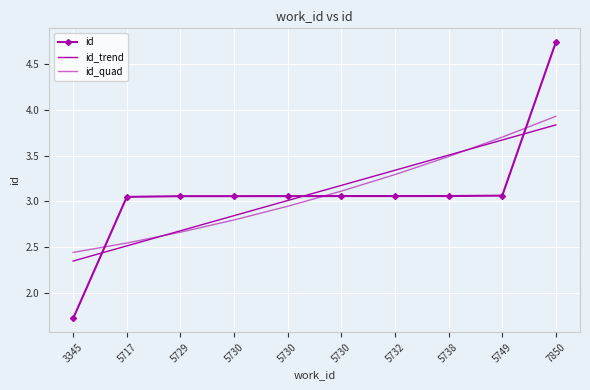

What is the difference between the maximum and second lowest values in the id_quad series?

1.4